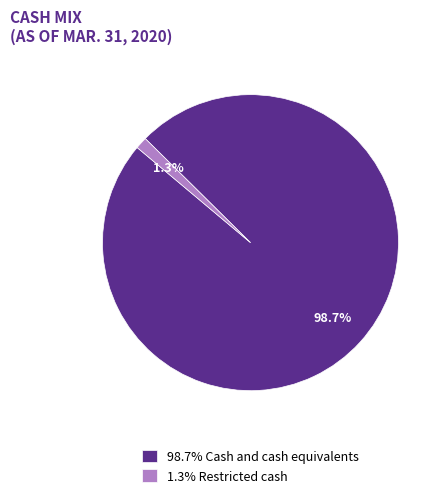

What is the smallest slice in the pie chart?

1.3% Restricted cash